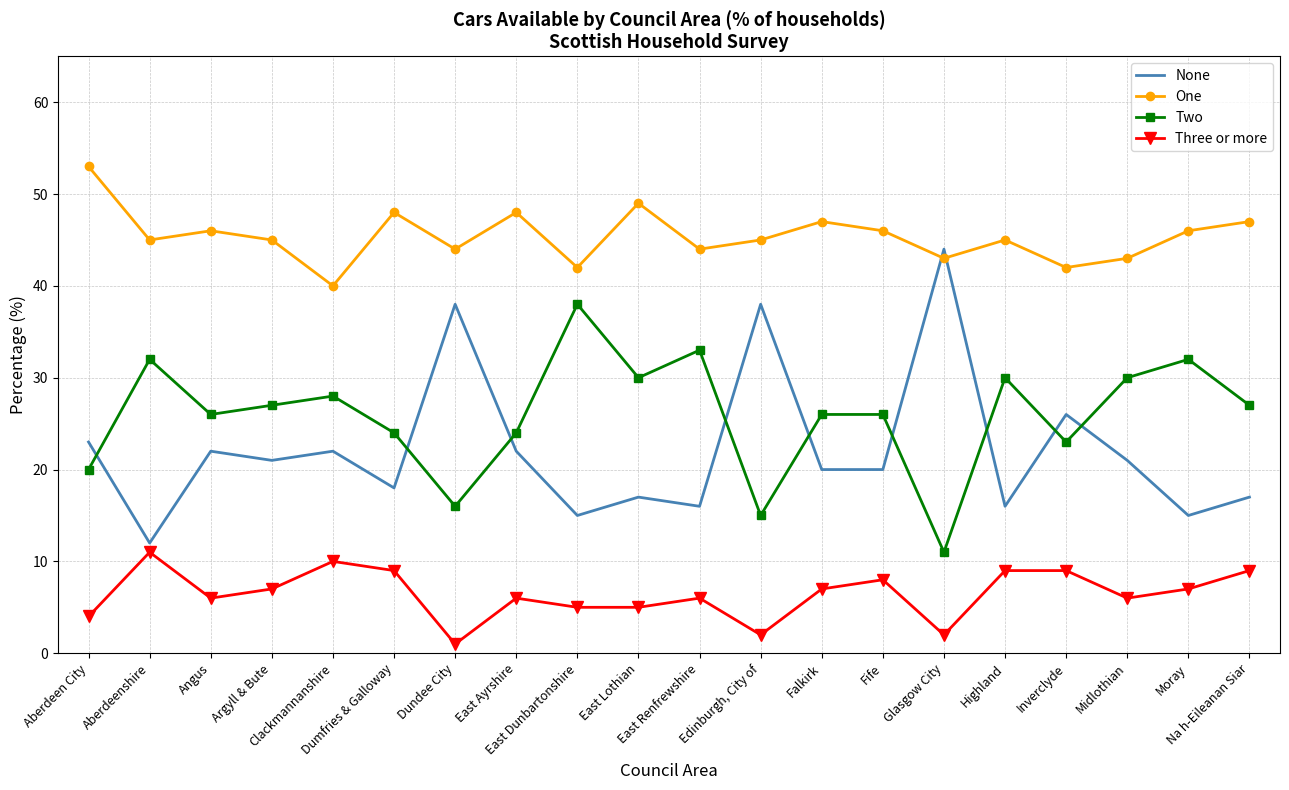

Where is None nearest to the value 28?

Inverclyde